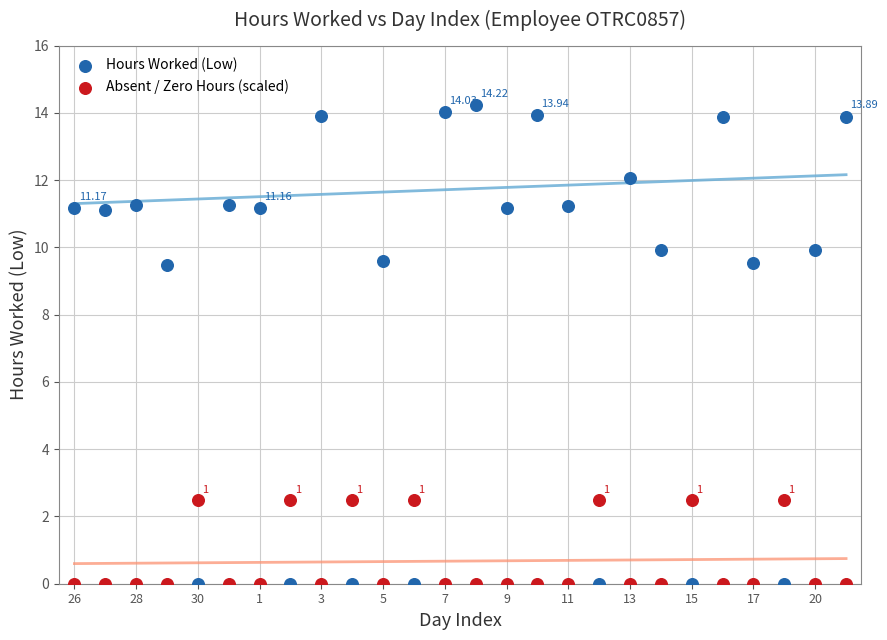

What are all the series names shown in the legend?

Hours Worked (Low), Absent / Zero Hours (scaled)